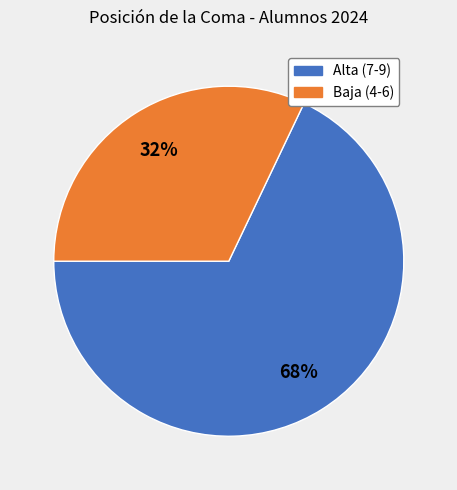

How many segments does this pie chart have?

2